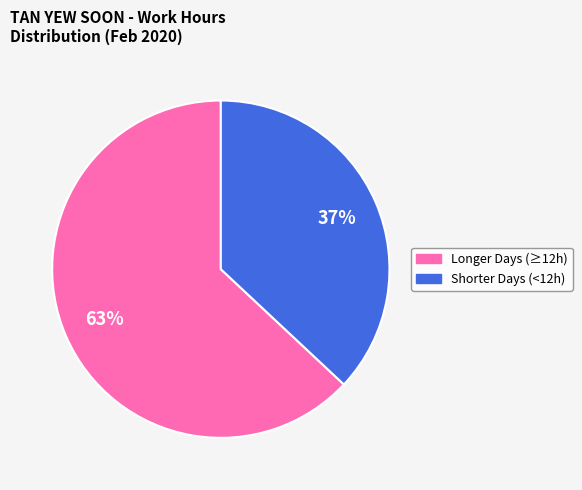

To the nearest percent, what is the average slice percentage?

50%